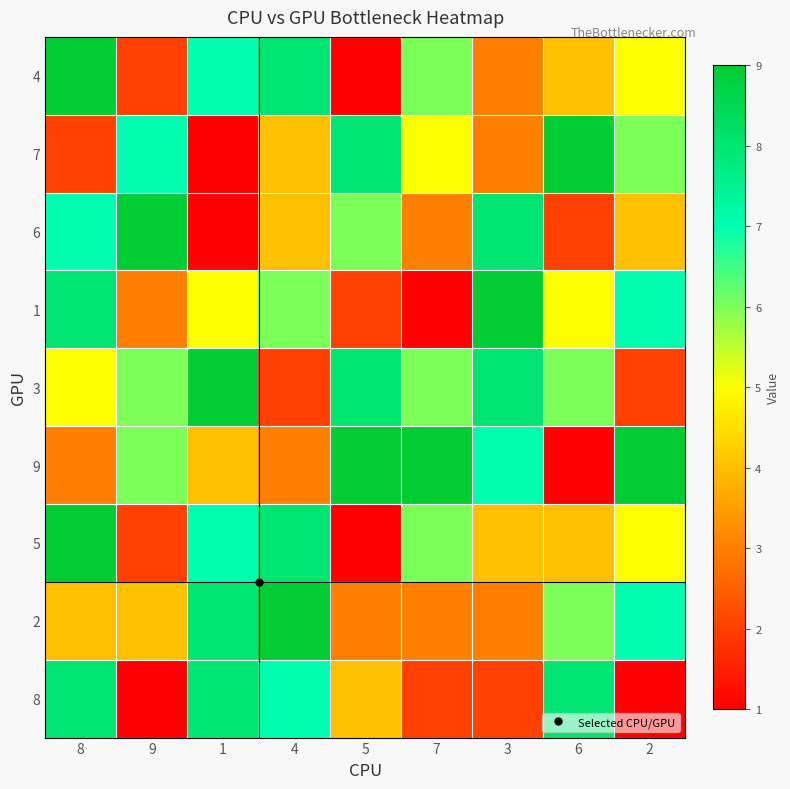

Between 3 and 1, which is larger?

1